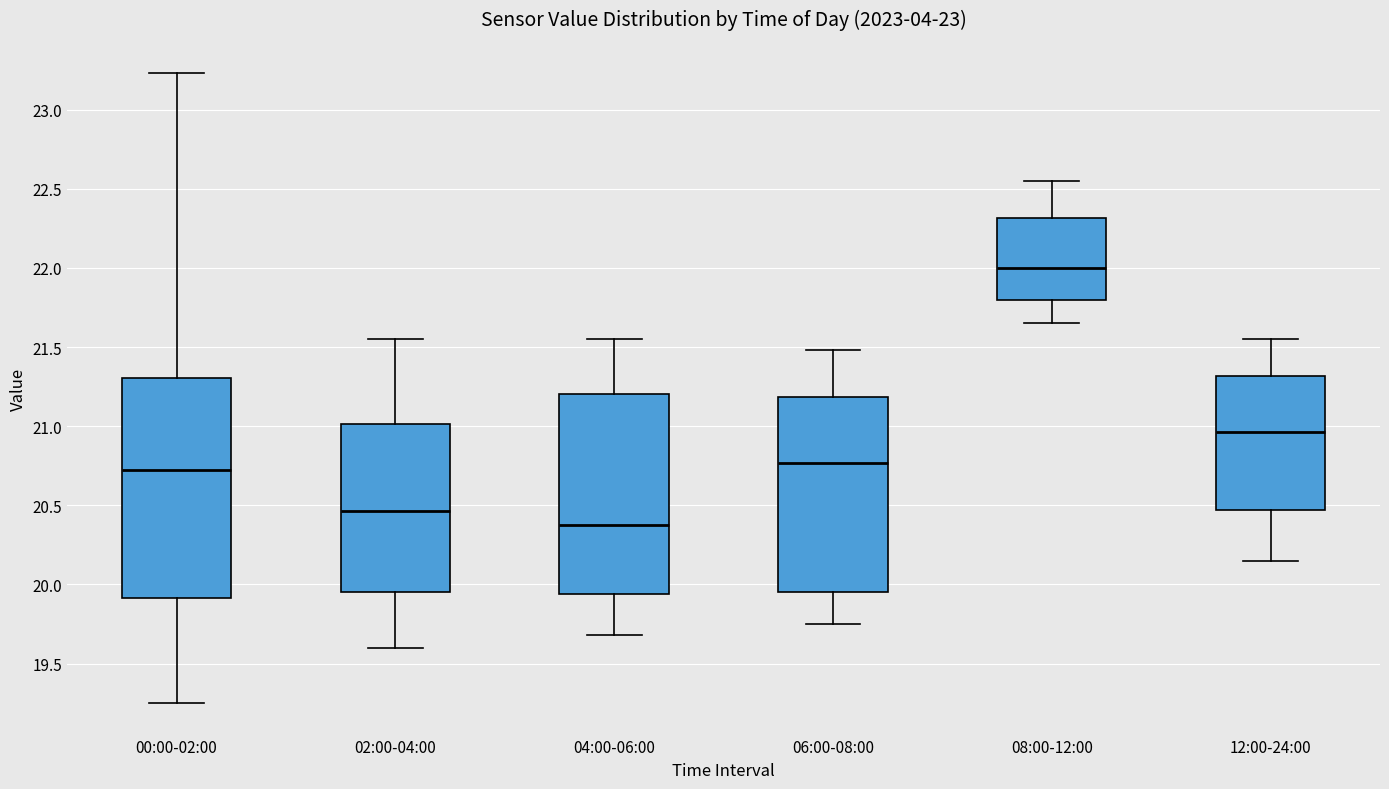

Which box's median line is the highest?

08:00-12:00